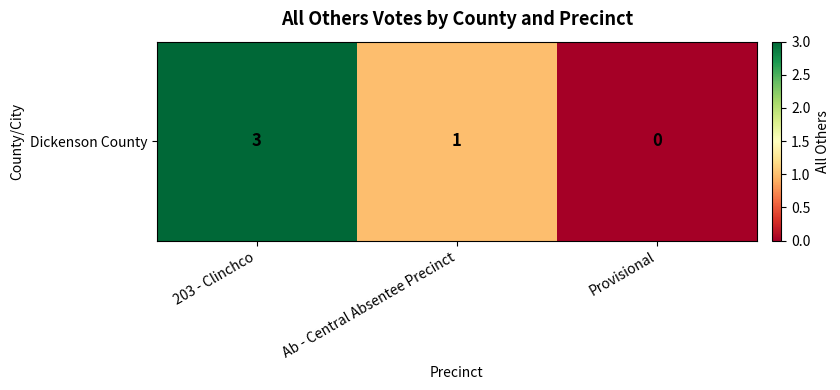

What is the maximum value shown in the chart?

3